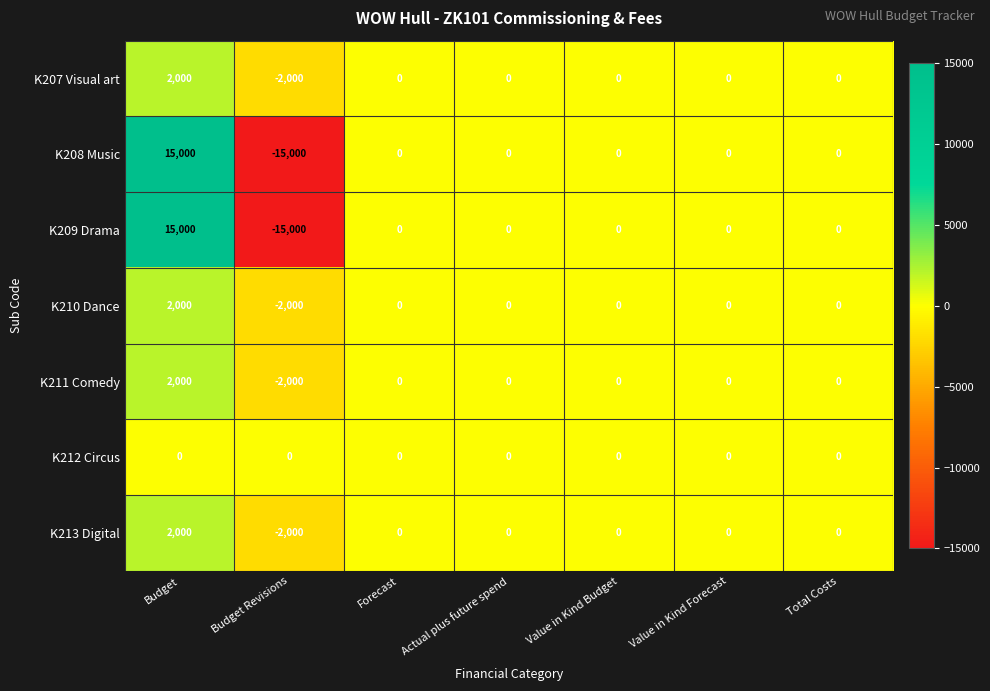

The value of K207 Visual art at Value in Kind Budget is 0. True or false?

True